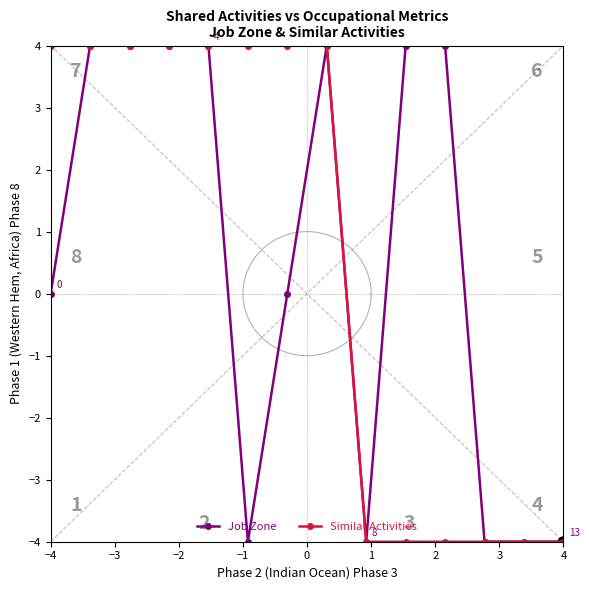

Is it true that Similar Activities equals -4 at 4?

True